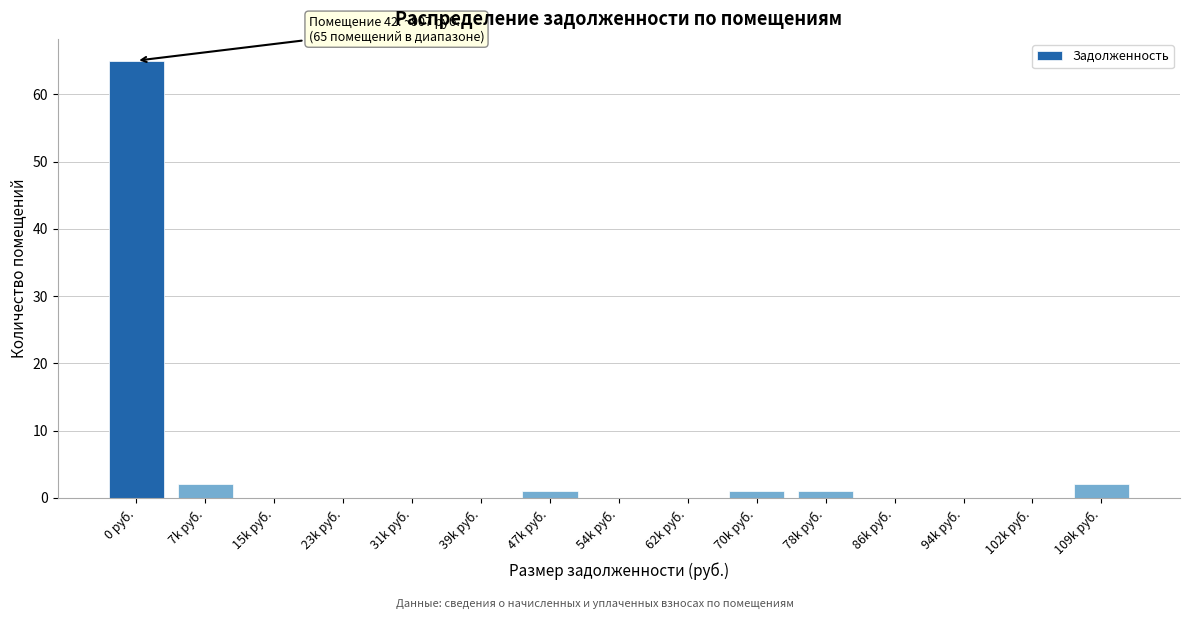

Reading left to right, extract all data points from this chart.

0 руб.=65	7k руб.=2	15k руб.=0	23k руб.=0	31k руб.=0	39k руб.=0	47k руб.=1	54k руб.=0	62k руб.=0	70k руб.=1	78k руб.=1	86k руб.=0	94k руб.=0	102k руб.=0	109k руб.=2